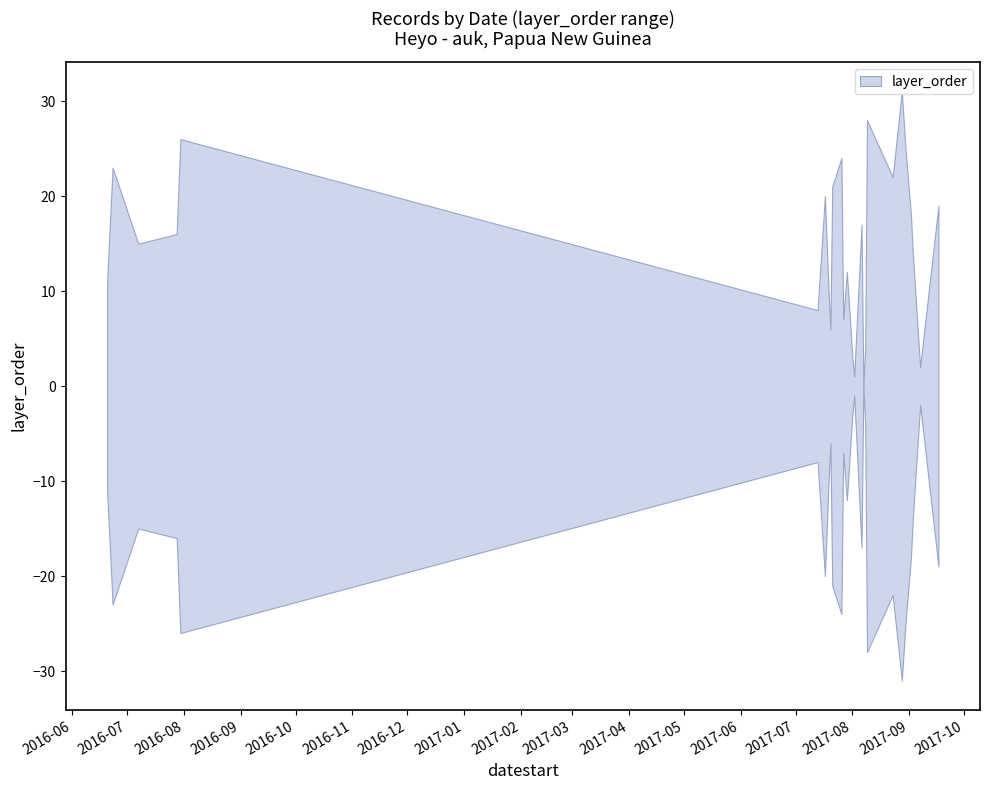

In layer_order, how many points are higher than both neighbors (excluding endpoints)?

8